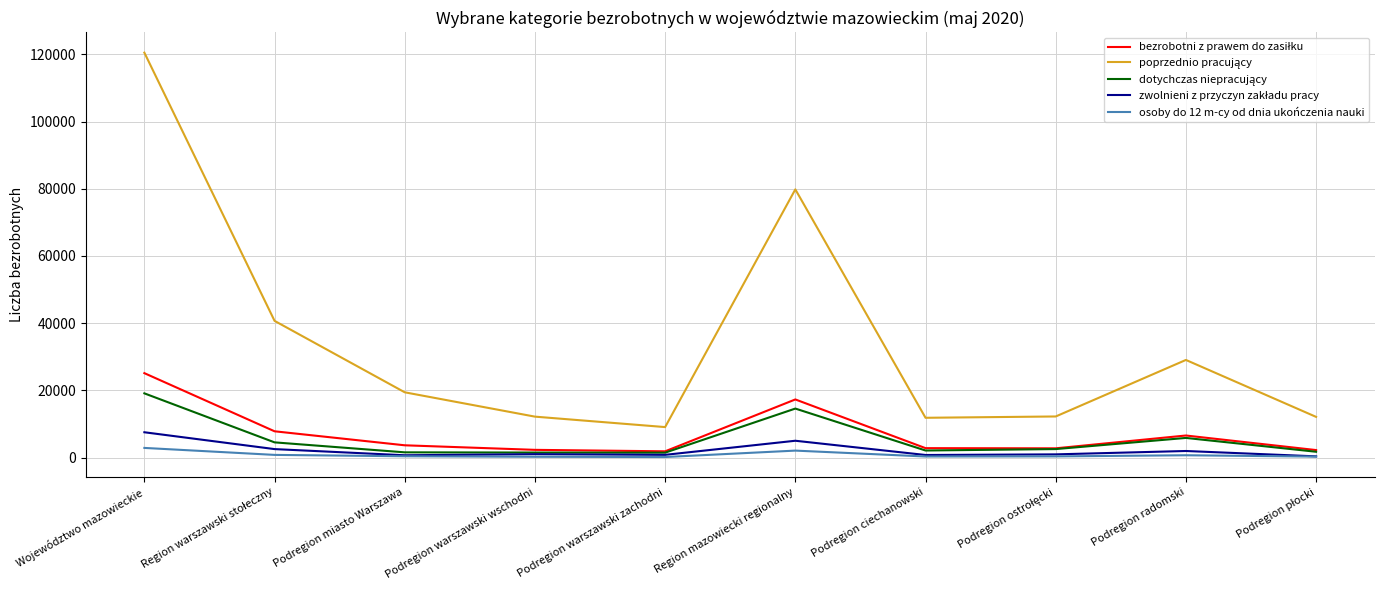

At which category does the chart reach its peak across all series?

Województwo mazowieckie